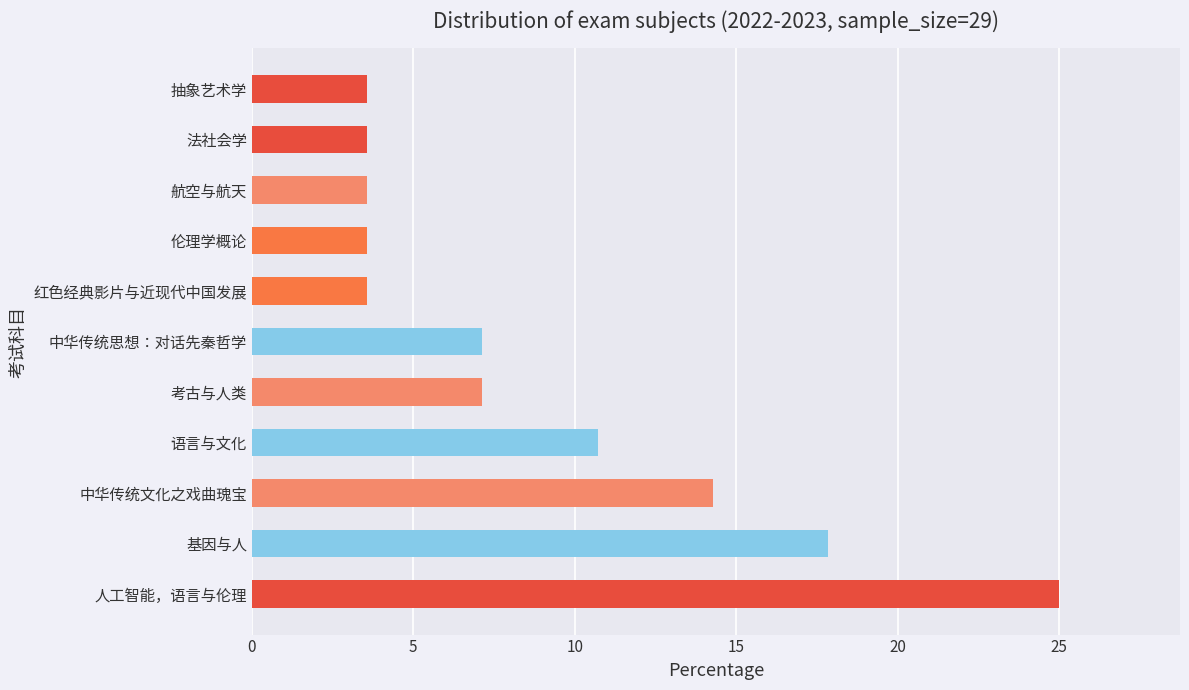

How many values are below 7?

5